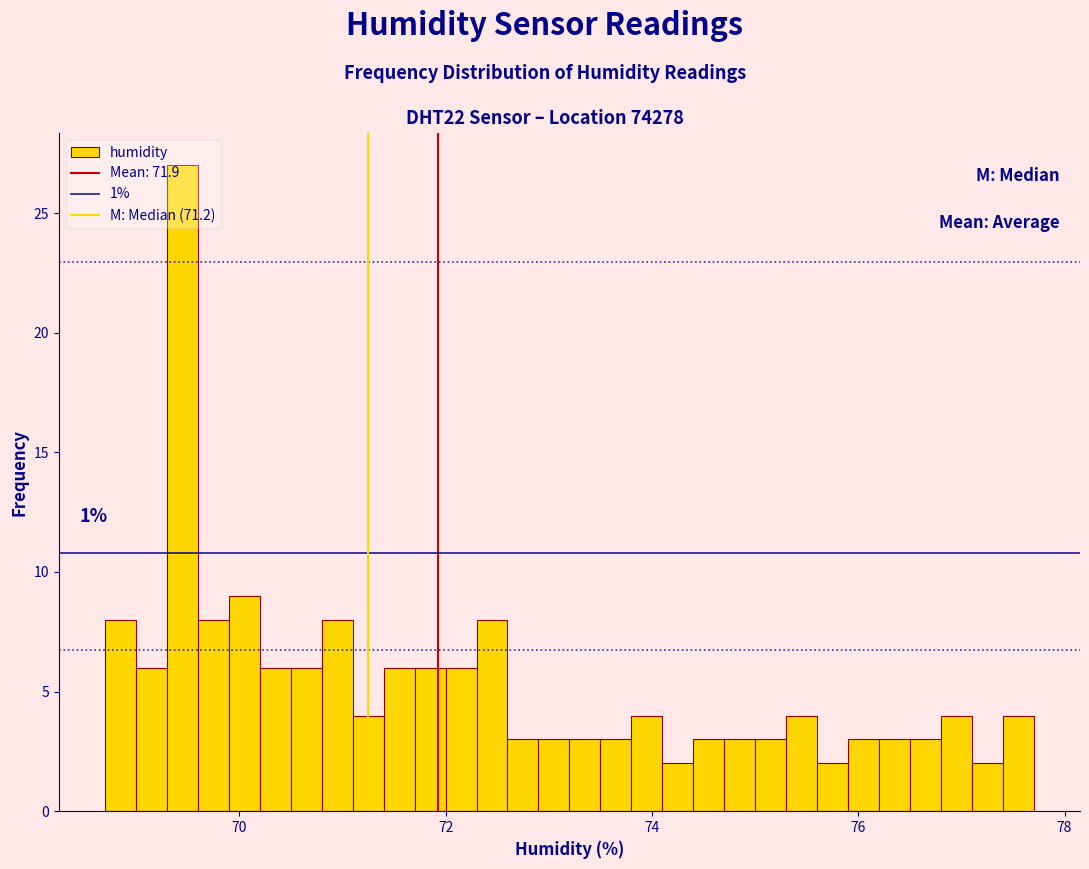

Around what value on the x-axis is the tallest bar? Give the approximate position of its centre, as read against the axis.

69.4